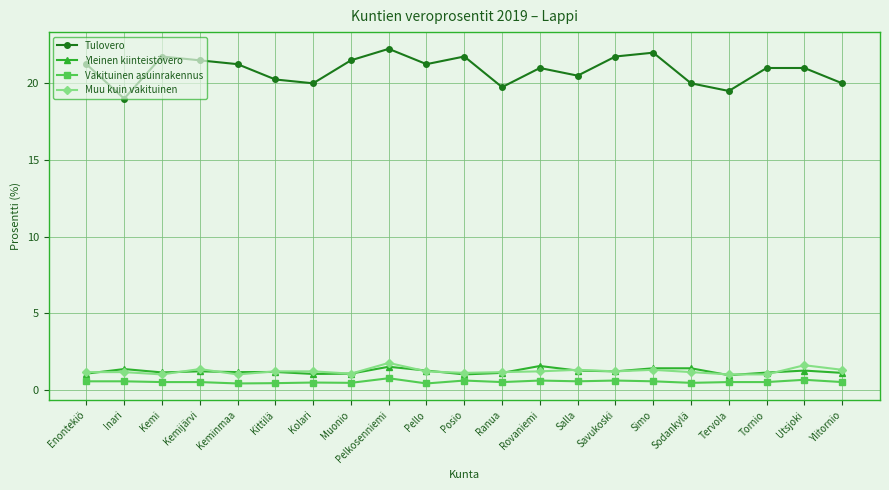

What is the sum of all Vakituinen asuinrakennus values?

11.0